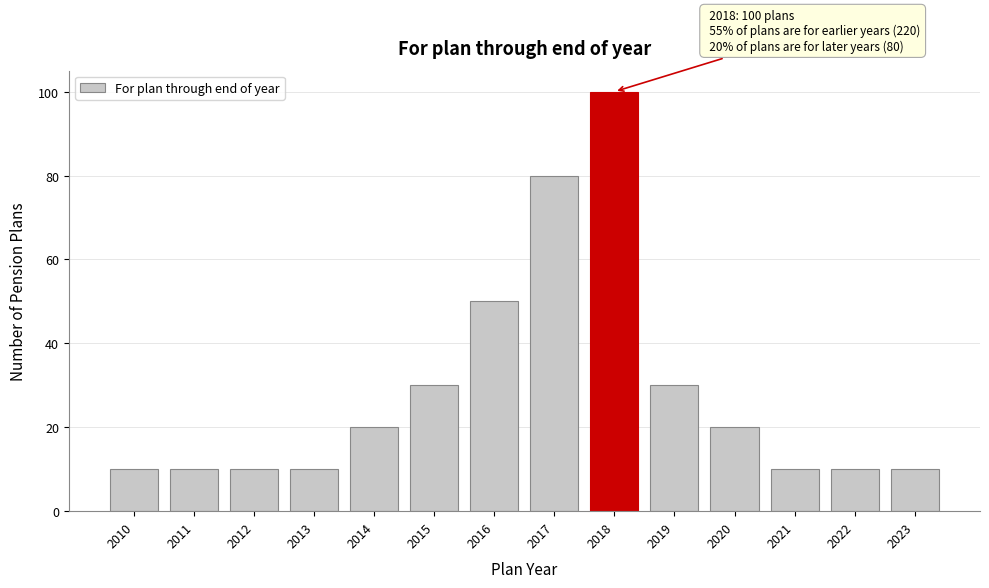

Reading left to right, transcribe all the data shown in this chart.

10	10	10	10	20	30	50	80	100	30	20	10	10	10